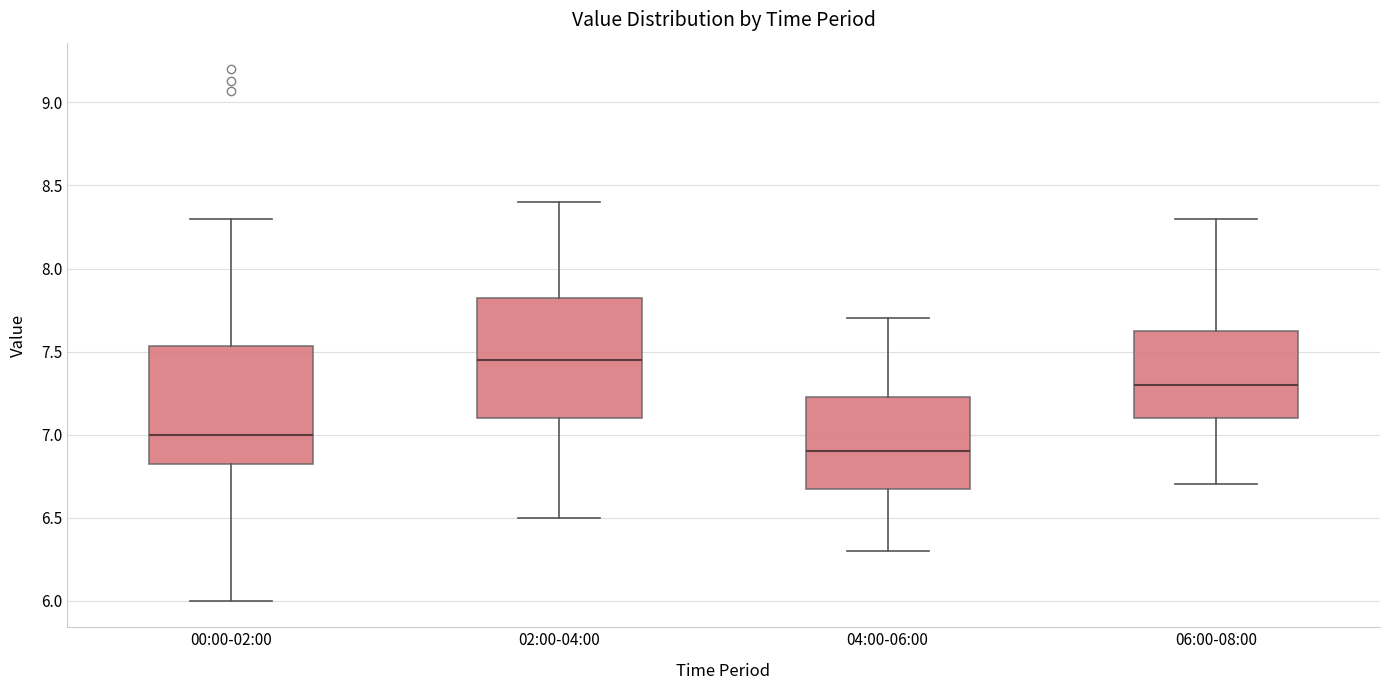

Reading left to right, transcribe this box plot: for each box, give where its median line is, the range the box spans, and where its two whiskers end, as read against the y-axis. The values are not printed on the chart, so give them approximately, as read against the axis.

00:00-02:00: median 7.00, box 6.80 to 7.55, whiskers 6.00 to 8.30
02:00-04:00: median 7.45, box 7.10 to 7.85, whiskers 6.50 to 8.40
04:00-06:00: median 6.90, box 6.70 to 7.25, whiskers 6.30 to 7.70
06:00-08:00: median 7.30, box 7.10 to 7.65, whiskers 6.70 to 8.30